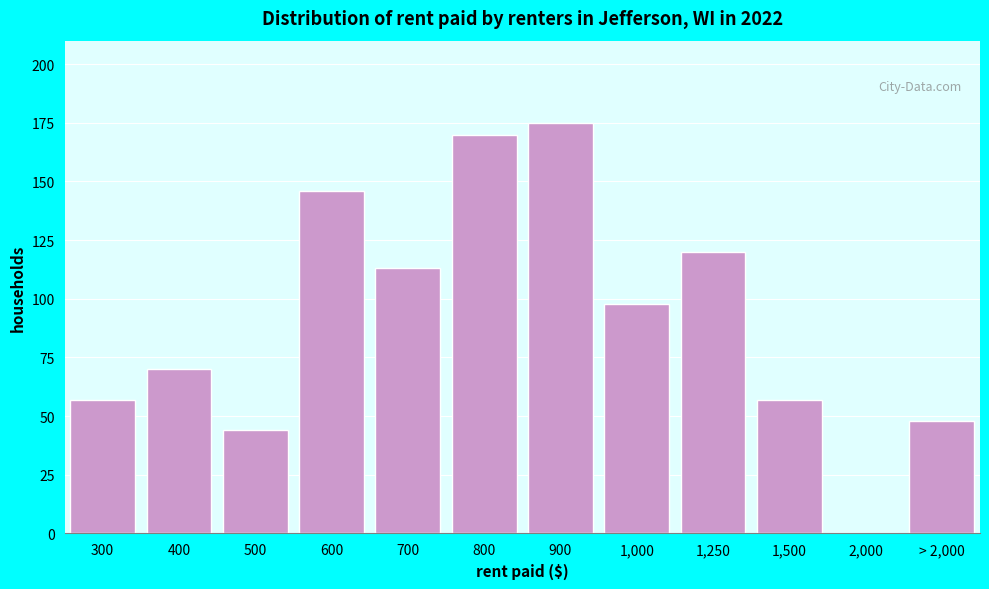

Reading right to left, transcribe all the data shown in this chart.

> 2,000=48	2,000=0	1,500=57	1,250=120	1,000=98	900=175	800=170	700=113	600=146	500=44	400=70	300=57